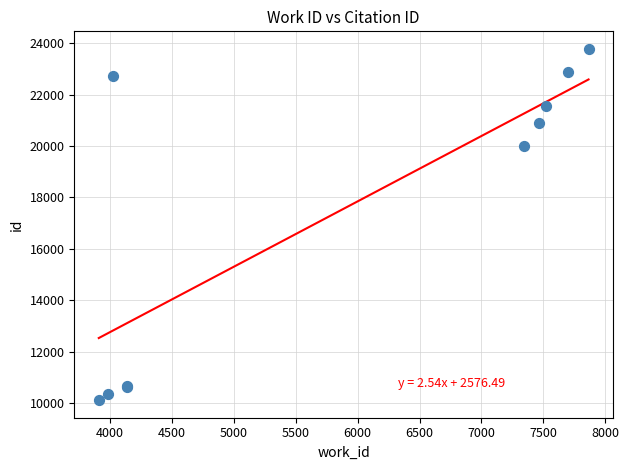

What Y value in the scatter plot is closest to 16945?

19991